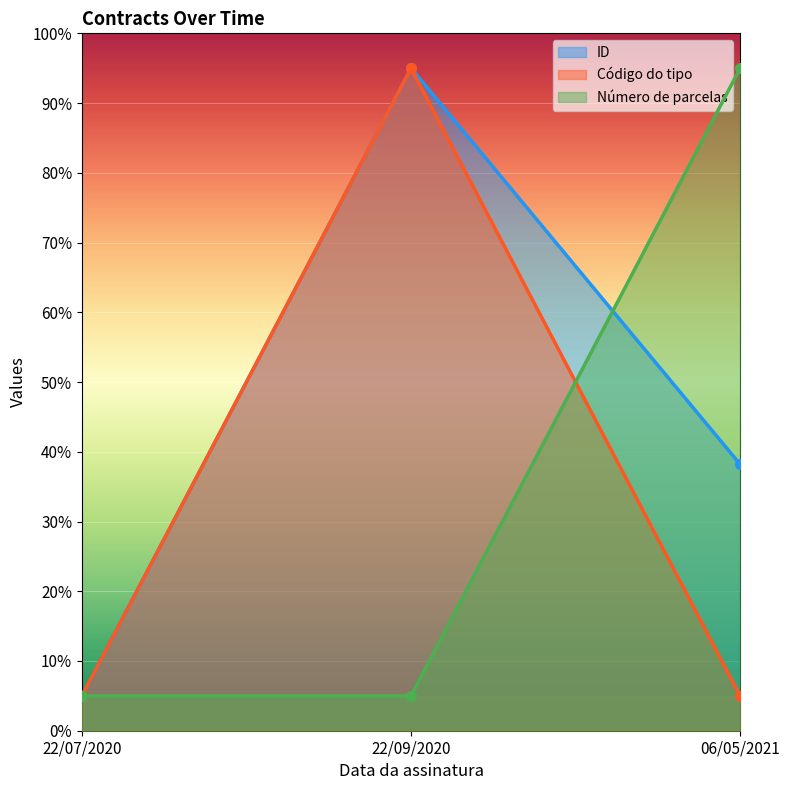

What is the value of the Código do tipo point at the 3rd from the left?

5.0